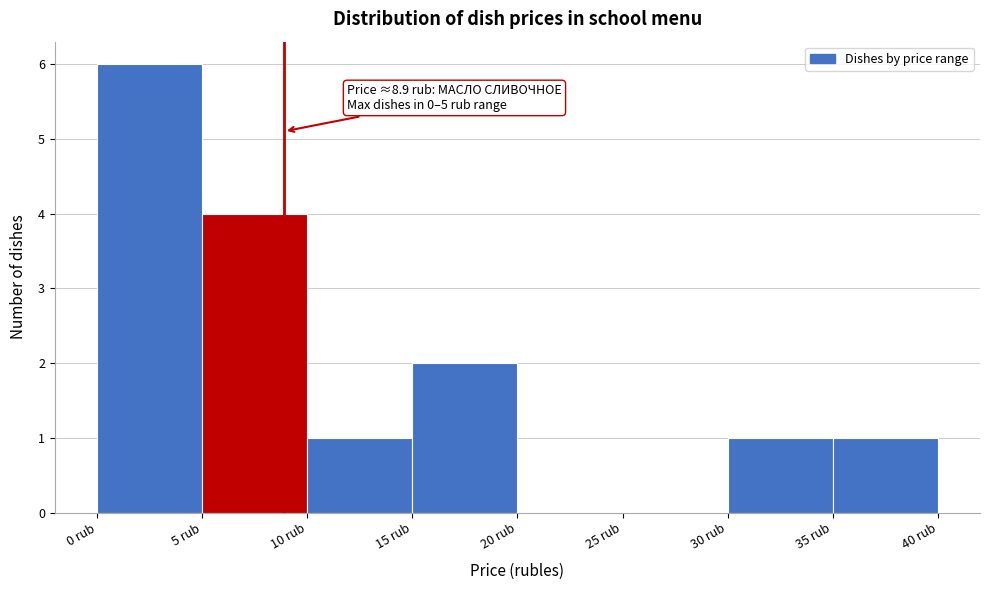

Over which range of the x-axis is the bar tallest?

0 to 5